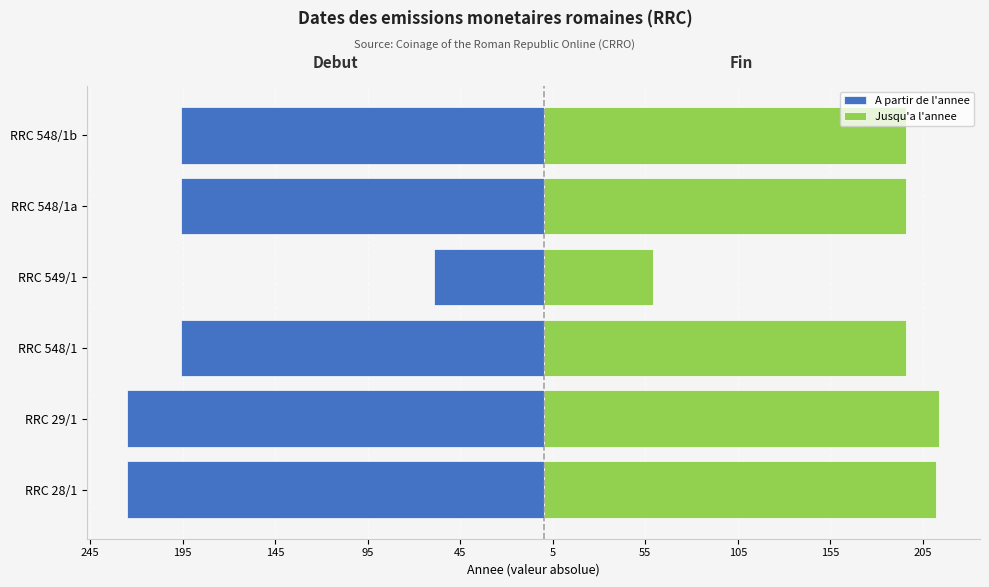

What value does the Jusqu'a l'annee series have at RRC 548/1a, to the nearest 50?

200